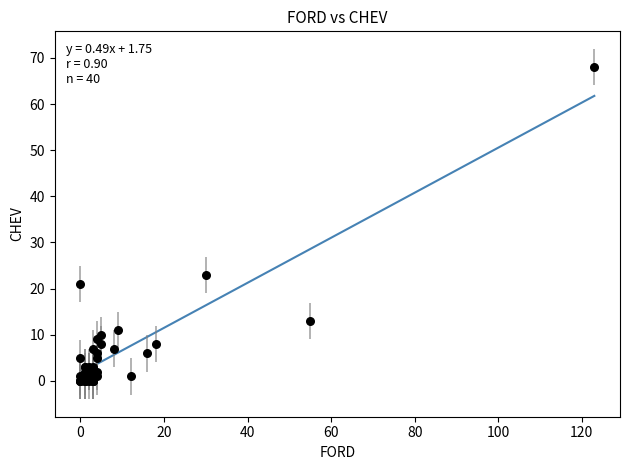

What Y value in the scatter plot is closest to 34?

23